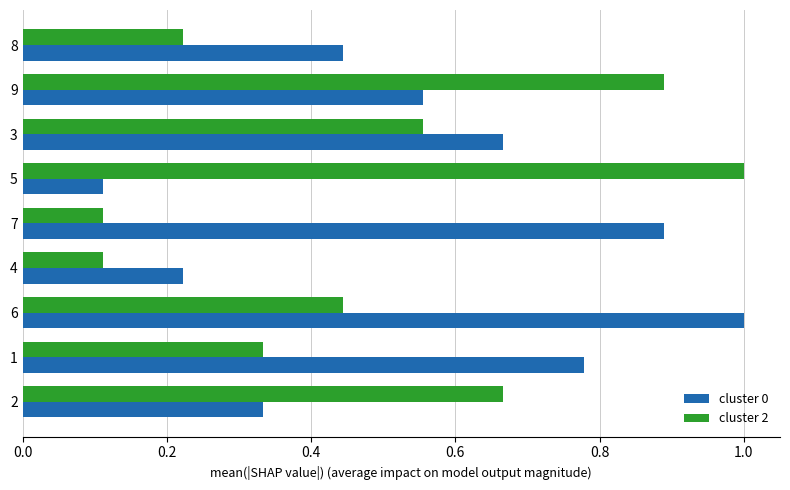

List the series in order of their overall mean, highest first.

cluster 0, cluster 2